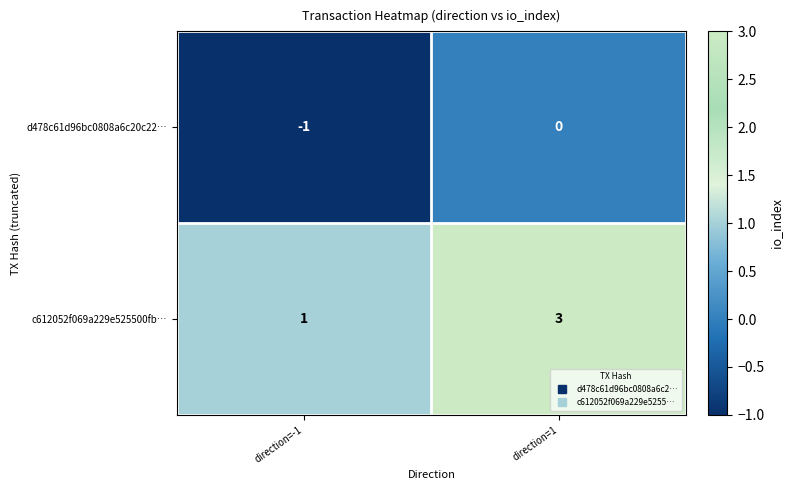

What value does the c612052f069a229e525500fb… series have at direction=1?

3